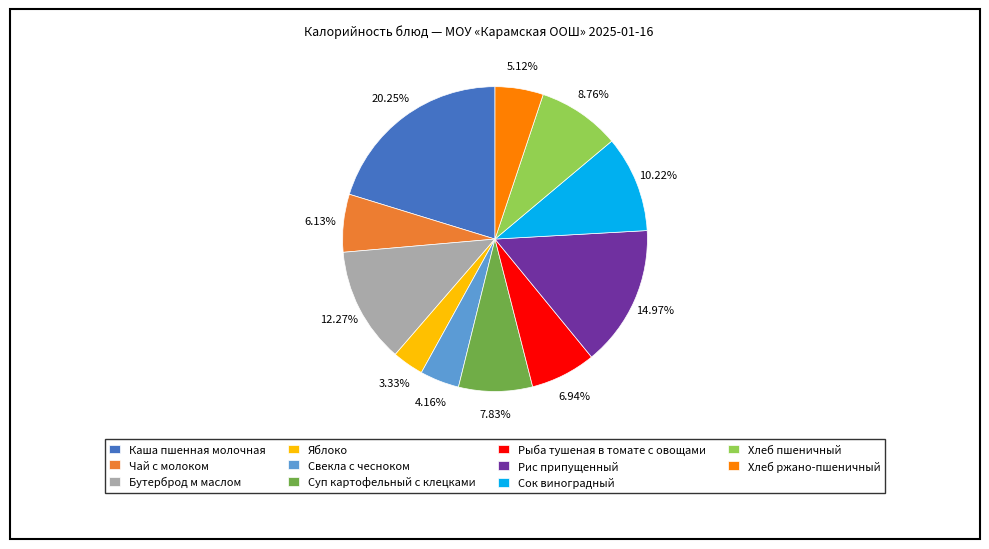

Is it true that Каша пшенная молочная is 33% of the pie?

False